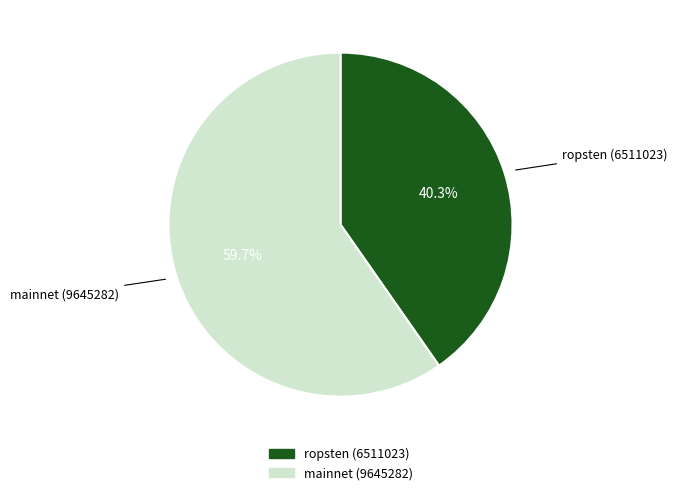

Which category has the biggest portion of the pie?

mainnet (9645282)